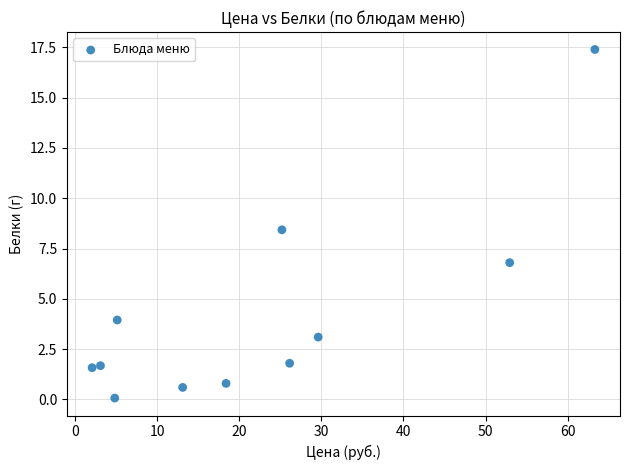

What Y value in the scatter plot is closest to 8?

8.4